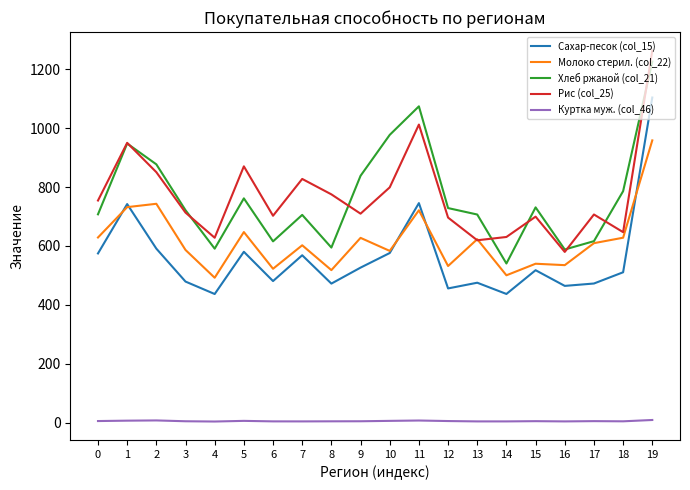

Is the value of Рис (col_25) at 4 greater than the value of Сахар-песок (col_15) at 14?

Yes